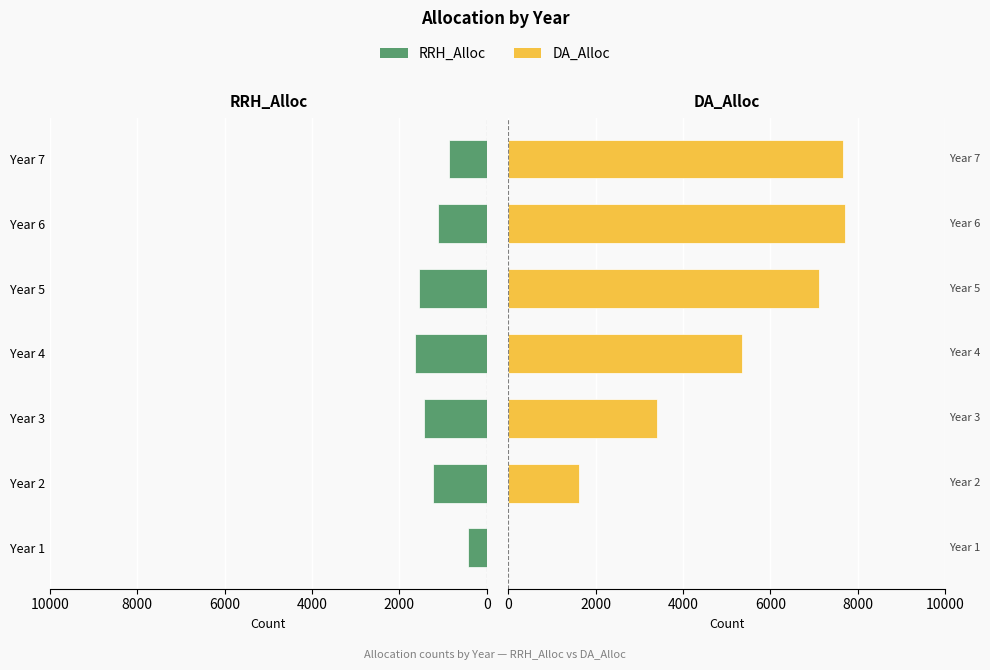

Reading left to right, what are all the values shown in this chart?

RRH_Alloc: 427	1232	1436	1637	1547	1119	862
DA_Alloc: 0	1605	3394	5356	7117	7710	7665